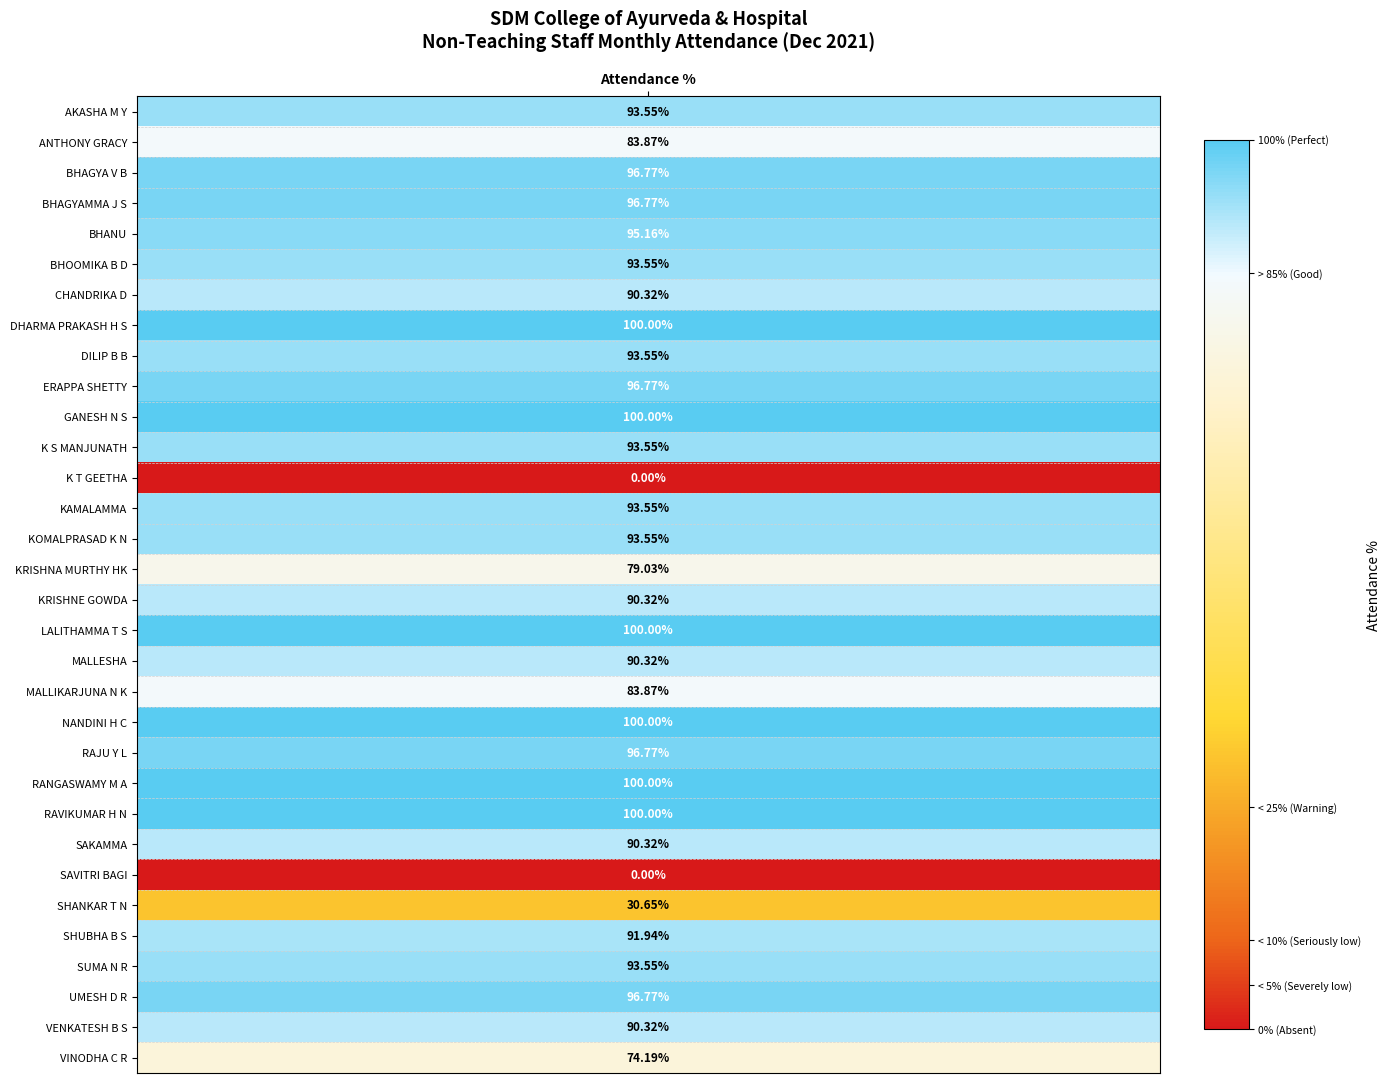

Reading left to right, extract all data points from this chart.

93.5	83.9	96.8	96.8	95.2	93.5	90.3	100.0	93.5	96.8	100.0	93.5	0.0	93.5	93.5	79.0	90.3	100.0	90.3	83.9	100.0	96.8	100.0	100.0	90.3	0.0	30.6	91.9	93.5	96.8	90.3	74.2